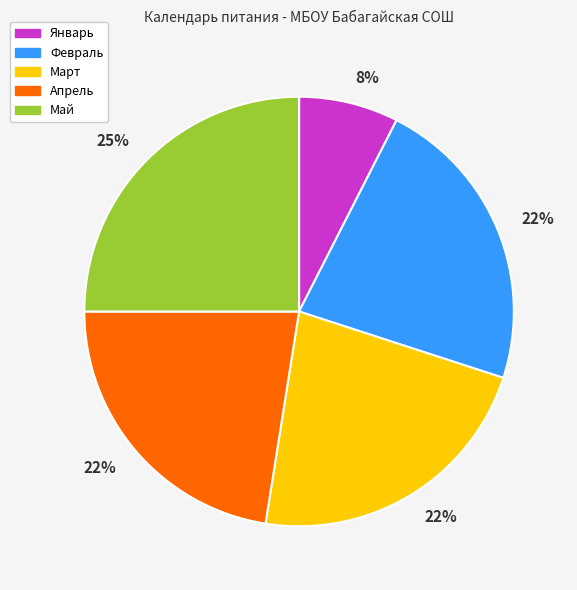

To the nearest percent, what is the average slice percentage?

20%